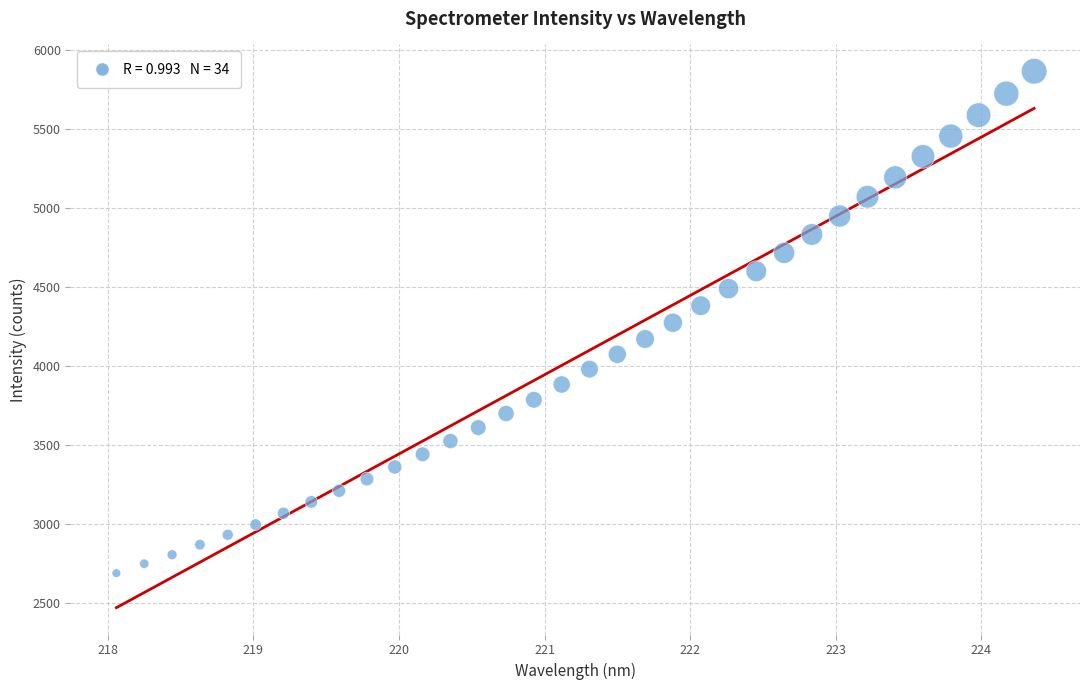

What is the range of X values (max minus min)?

6.3